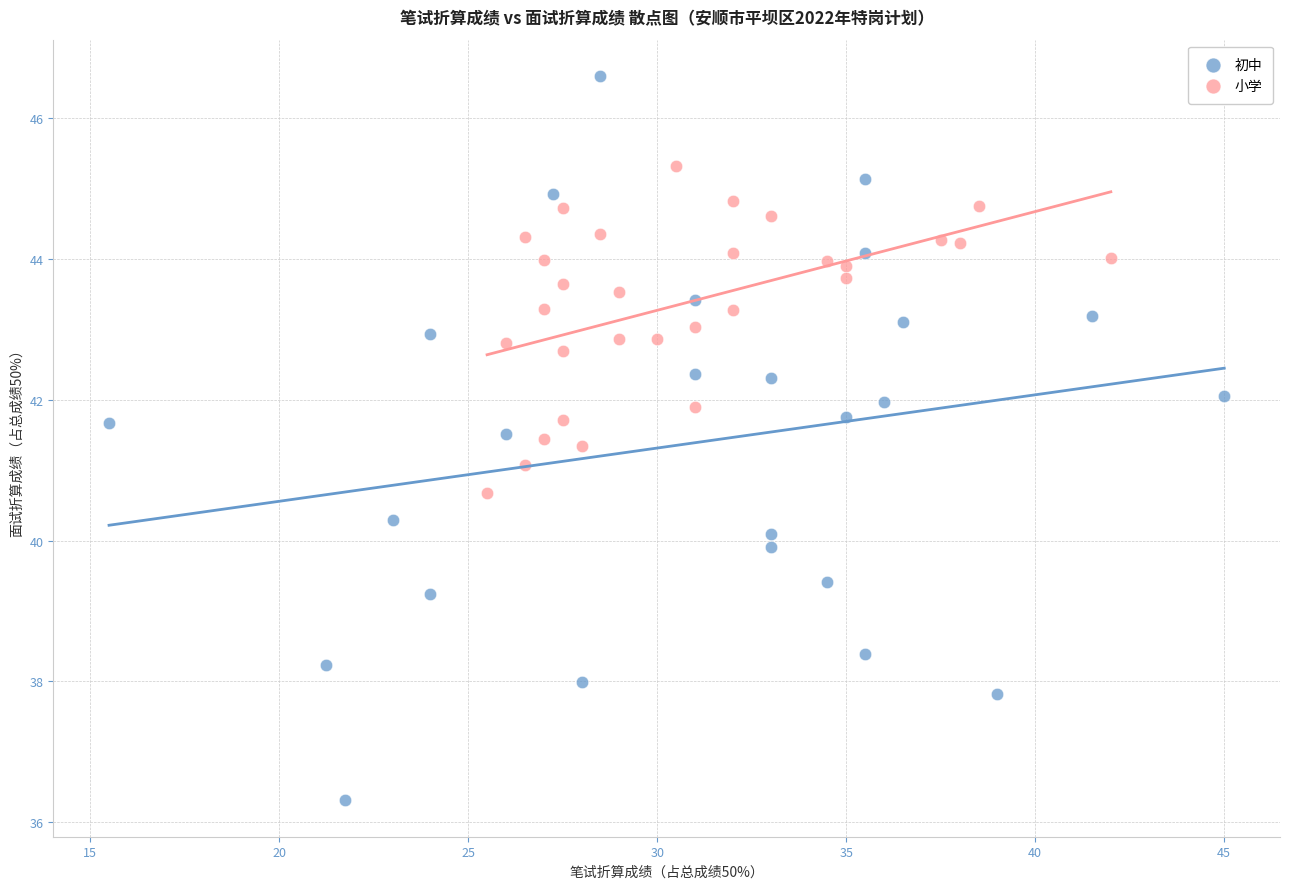

Which series has the widest spread of Y values?

初中